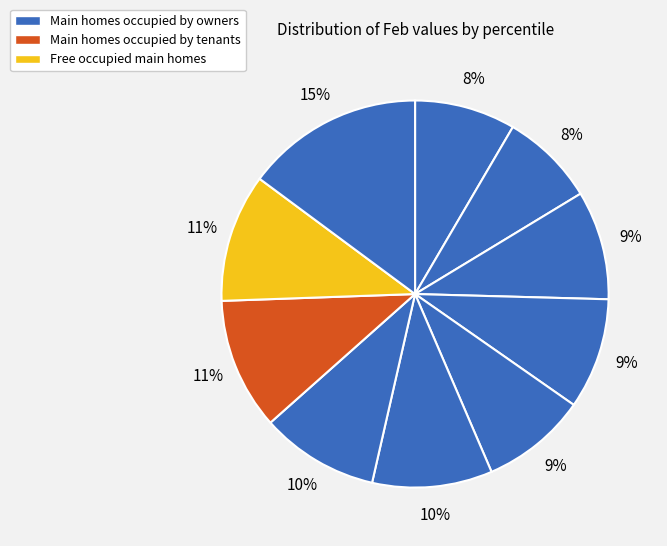

How many slices are in this pie chart?

10